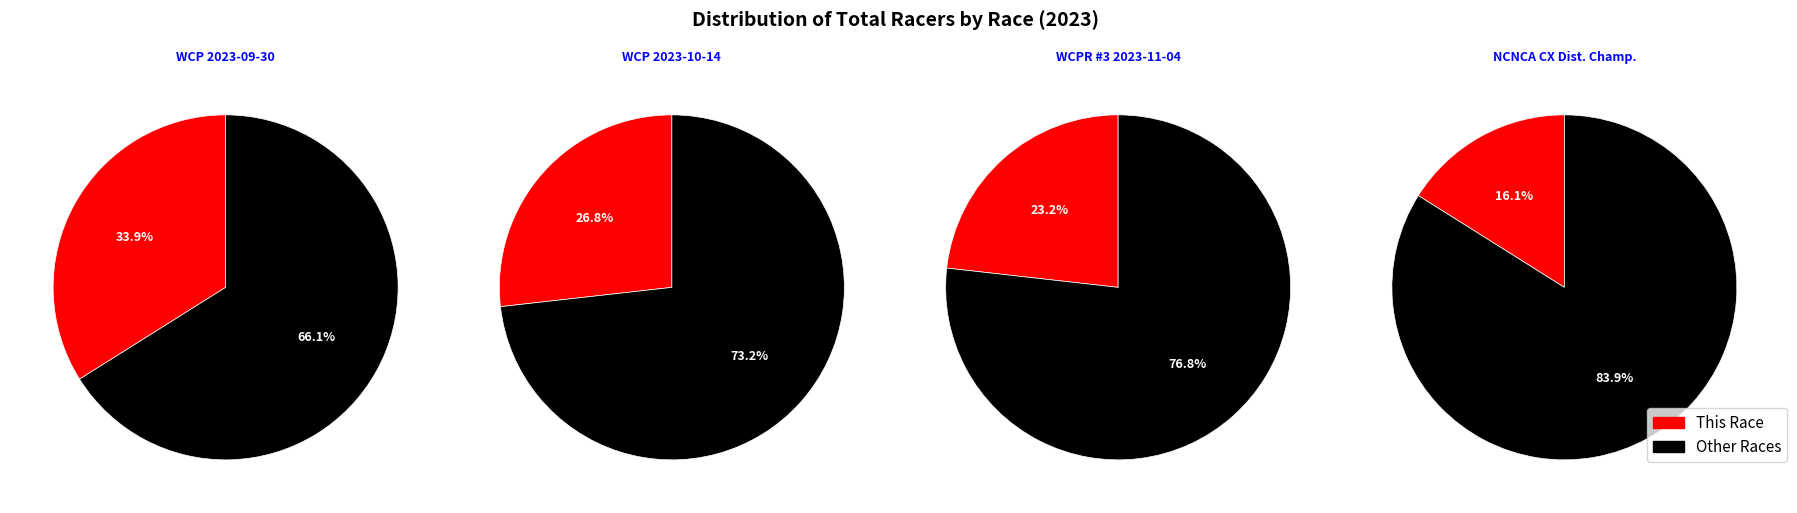

What is the smallest slice in the pie chart?

NCNCA Cyclocross District Championships